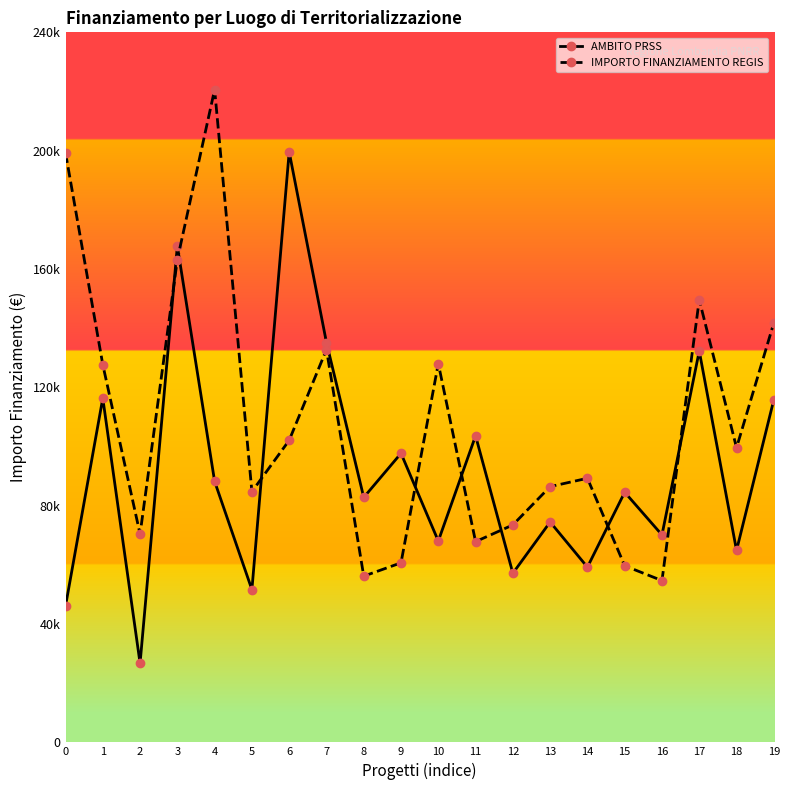

Is this an area chart (filled region under the line)?

No